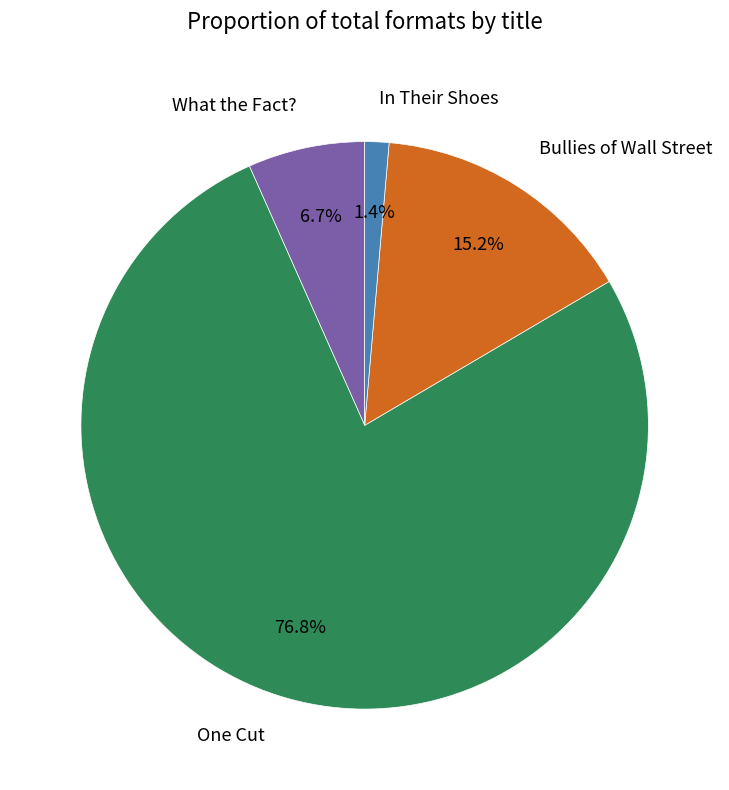

Is there a majority slice in this chart?

Yes